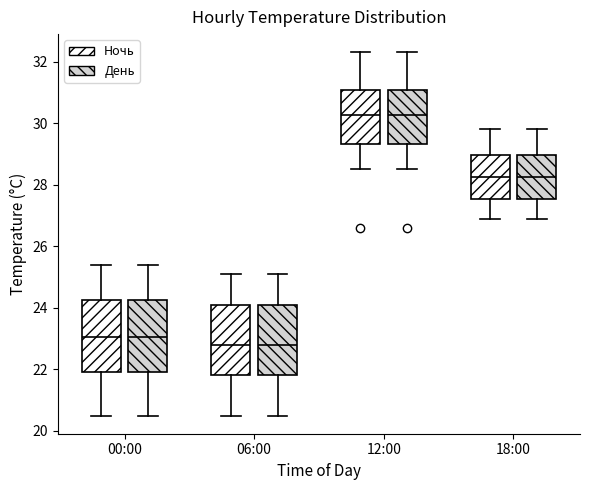

Reading left to right, read every box against the y-axis: the position of its median line, the range the box covers, and the ends of its whiskers. The values are not printed on the chart, so give them approximately, as read against the axis.

00:00 (Ночь): median 23.0, box 22.0 to 24.2, whiskers 20.6 to 25.4
00:00 (День): median 23.0, box 22.0 to 24.2, whiskers 20.6 to 25.4
06:00 (Ночь): median 22.8, box 21.8 to 24.0, whiskers 20.6 to 25.2
06:00 (День): median 22.8, box 21.8 to 24.0, whiskers 20.6 to 25.2
12:00 (Ночь): median 30.2, box 29.4 to 31.0, whiskers 28.6 to 32.4
12:00 (День): median 30.2, box 29.4 to 31.0, whiskers 28.6 to 32.4
18:00 (Ночь): median 28.2, box 27.6 to 29.0, whiskers 27.0 to 29.8
18:00 (День): median 28.2, box 27.6 to 29.0, whiskers 27.0 to 29.8